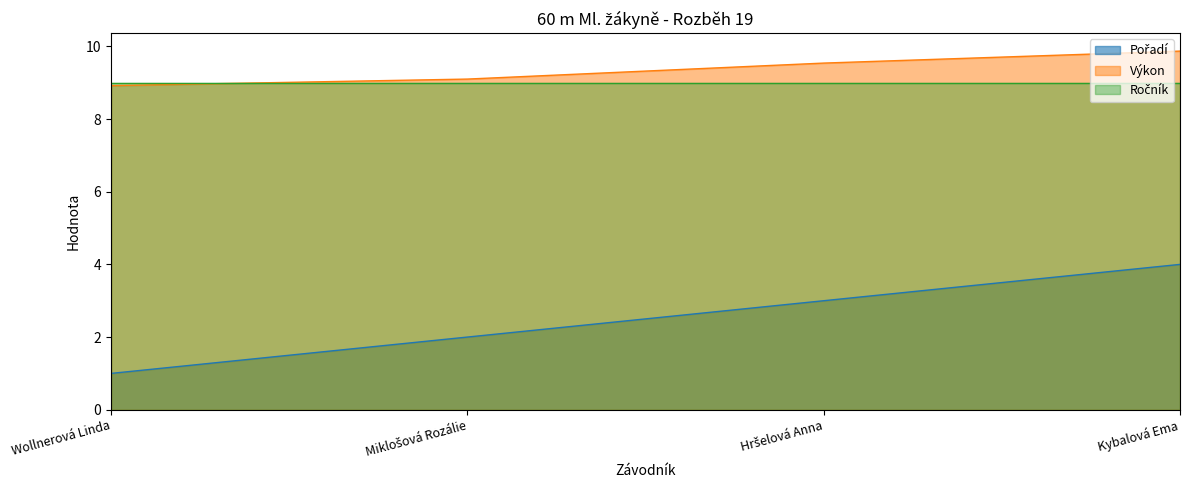

What is the label of the 2nd point from the left?

Miklošová Rozálie